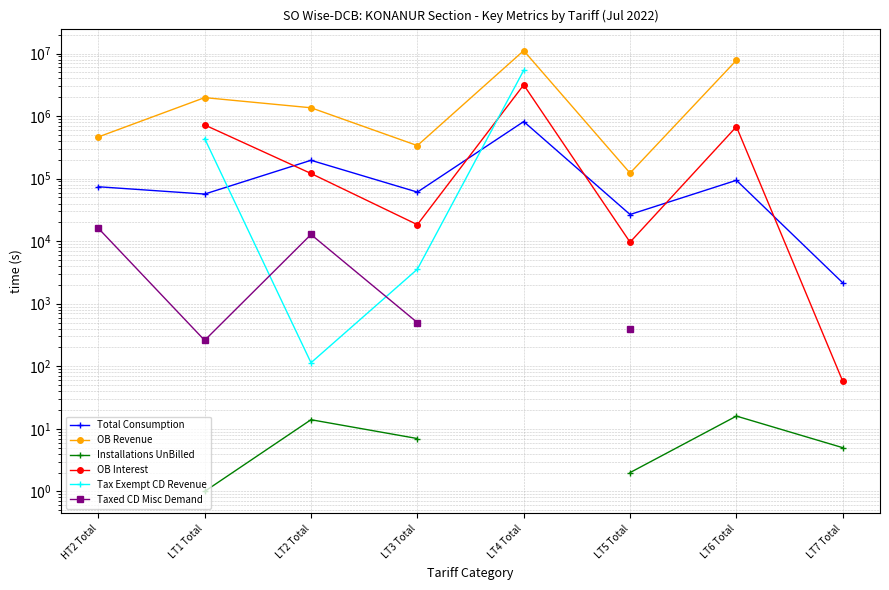

What are all the series names shown in the legend?

Total Consumption, OB Revenue, Installations UnBilled, OB Interest, Tax Exempt CD Revenue, Taxed CD Misc Demand